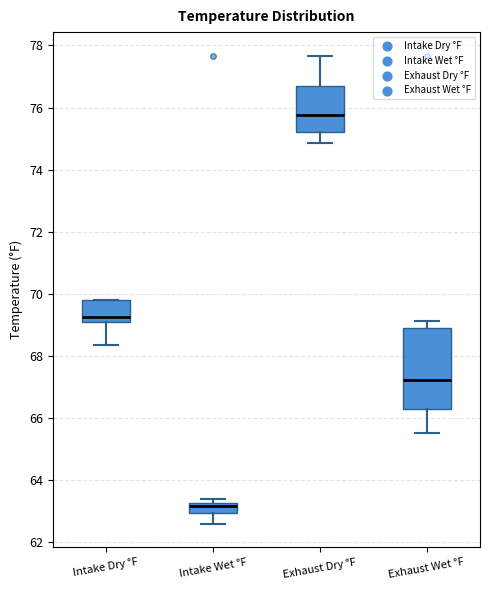

Which box's median line is the highest?

Exhaust Dry °F